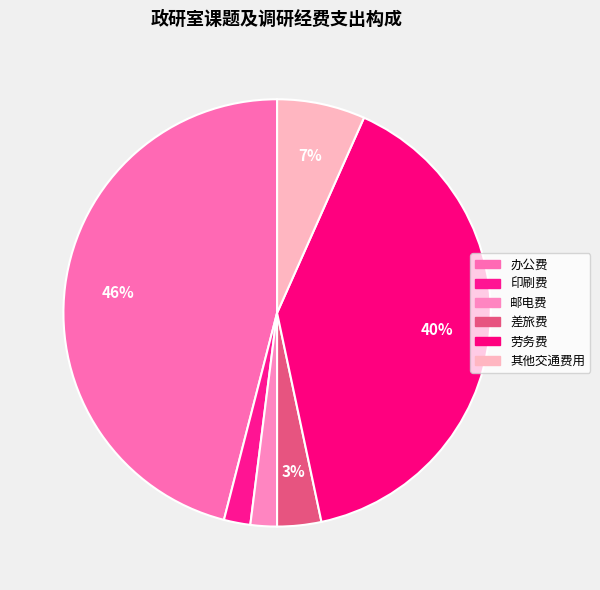

How many slices are in this pie chart?

6